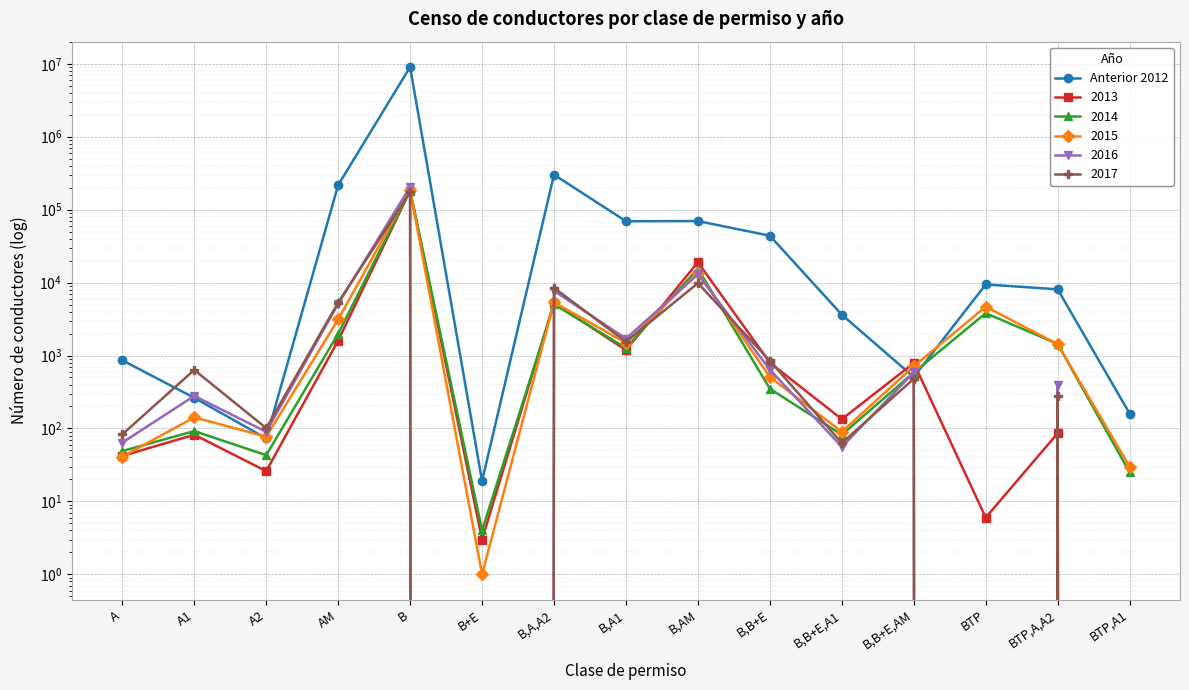

At which category does the data reach its first local peak?

B